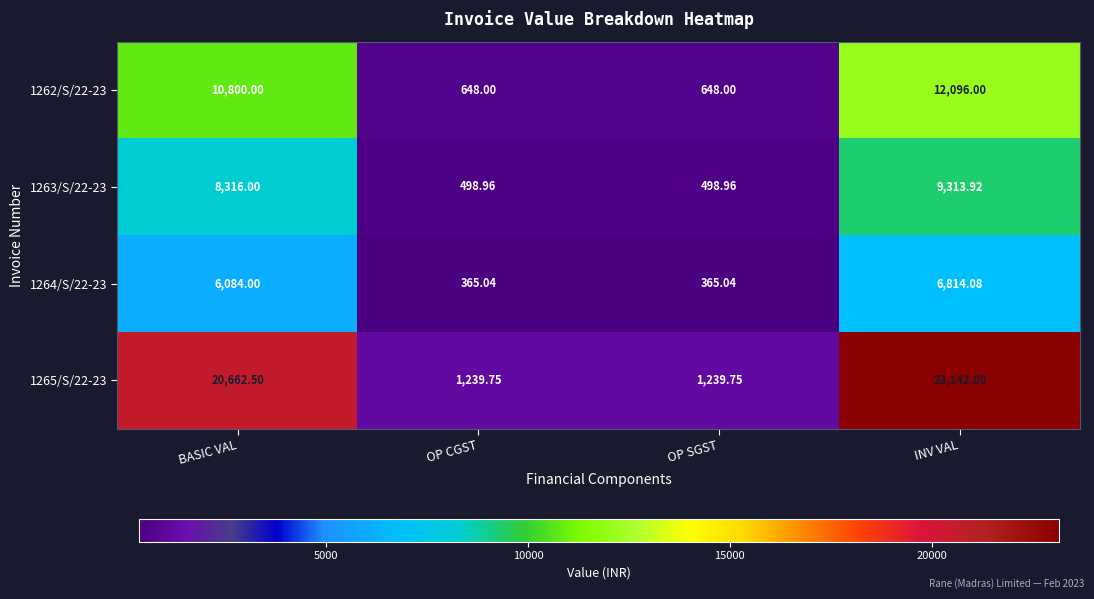

Which category has the highest value in the 1264/S/22-23 series?

INV VAL